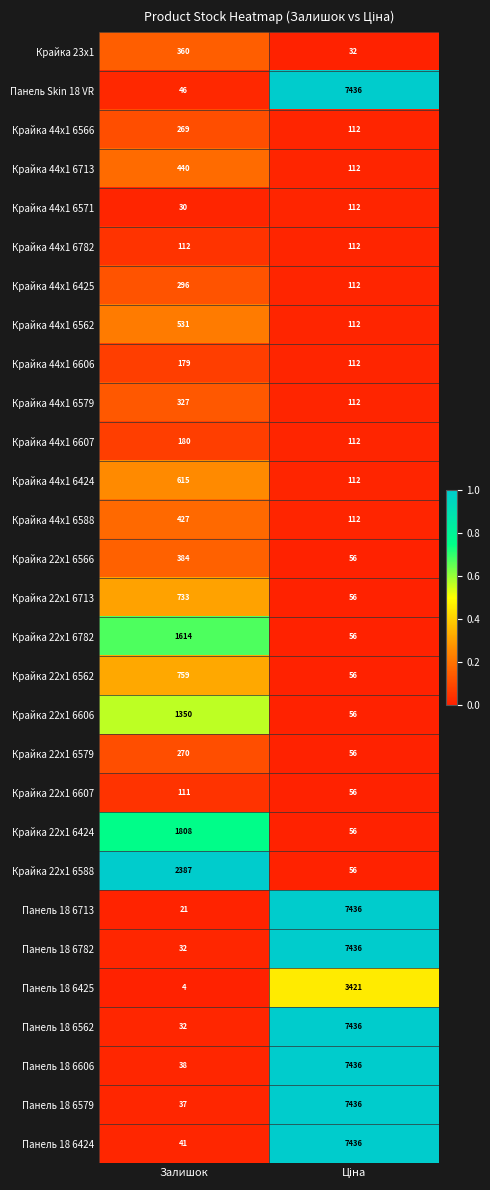

At which label is Панель 18 6782 closest to 3734?

Залишок